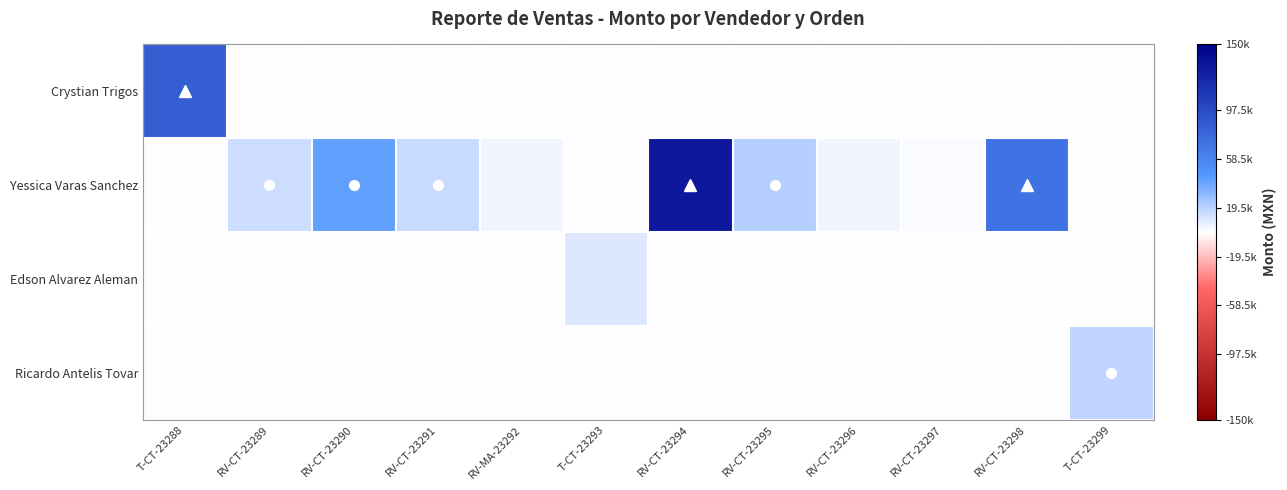

Reading left to right, what are all the values shown in this chart?

Crystian Trigos: T-CT-23288=0.6	RV-CT-23289=0.0	RV-CT-23290=0.0	RV-CT-23291=0.0	RV-MA-23292=0.0	T-CT-23293=0.0	RV-CT-23294=0.0	RV-CT-23295=0.0	RV-CT-23296=0.0	RV-CT-23297=0.0	RV-CT-23298=0.0	T-CT-23299=0.0
Yessica Varas Sanchez: T-CT-23288=0.0	RV-CT-23289=0.1	RV-CT-23290=0.3	RV-CT-23291=0.1	RV-MA-23292=0.0	T-CT-23293=0.0	RV-CT-23294=0.9	RV-CT-23295=0.1	RV-CT-23296=0.0	RV-CT-23297=0.0	RV-CT-23298=0.5	T-CT-23299=0.0
Edson Alvarez Aleman: T-CT-23288=0.0	RV-CT-23289=0.0	RV-CT-23290=0.0	RV-CT-23291=0.0	RV-MA-23292=0.0	T-CT-23293=0.1	RV-CT-23294=0.0	RV-CT-23295=0.0	RV-CT-23296=0.0	RV-CT-23297=0.0	RV-CT-23298=0.0	T-CT-23299=0.0
Ricardo Antelis Tovar: T-CT-23288=0.0	RV-CT-23289=0.0	RV-CT-23290=0.0	RV-CT-23291=0.0	RV-MA-23292=0.0	T-CT-23293=0.0	RV-CT-23294=0.0	RV-CT-23295=0.0	RV-CT-23296=0.0	RV-CT-23297=0.0	RV-CT-23298=0.0	T-CT-23299=0.1